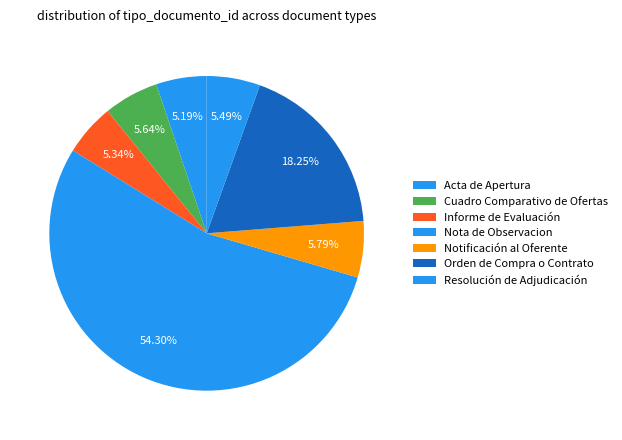

To the nearest percent, what is the difference between the largest and smallest slice percentages?

49%